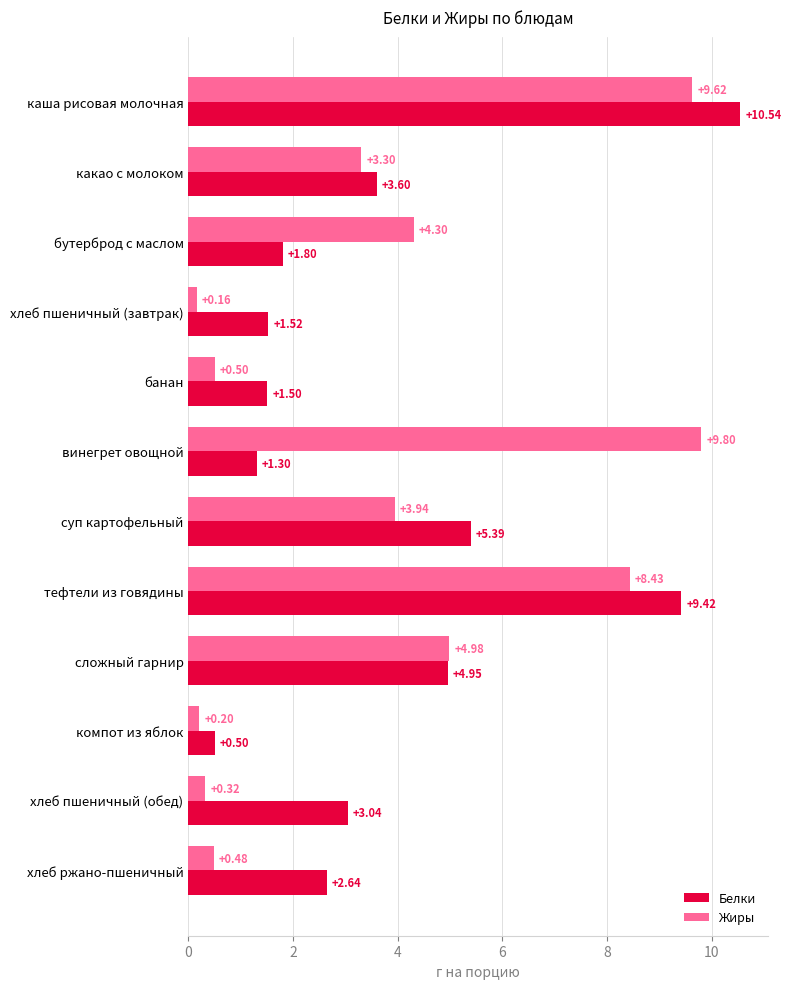

At which category is the sum across all series the highest?

каша рисовая молочная